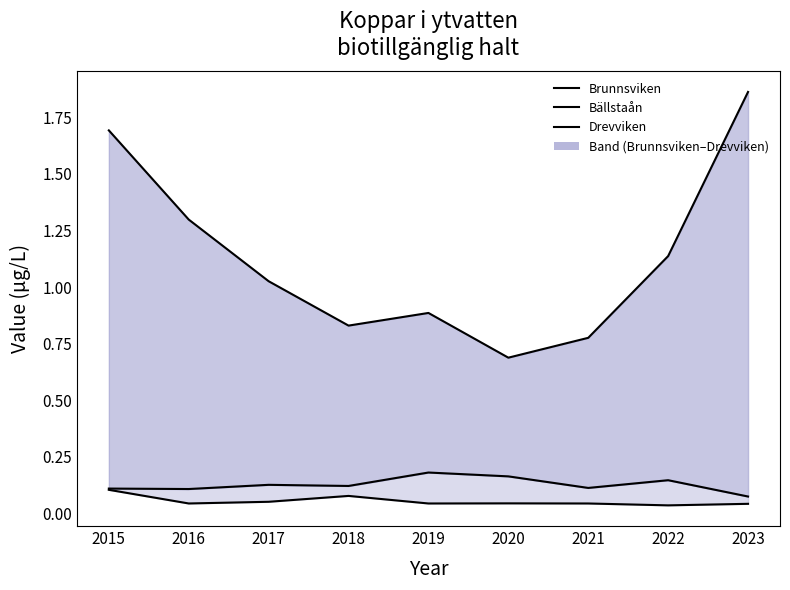

Rank the series by their maximum value, from lowest to highest.

Drevviken, Bällstaån, Brunnsviken